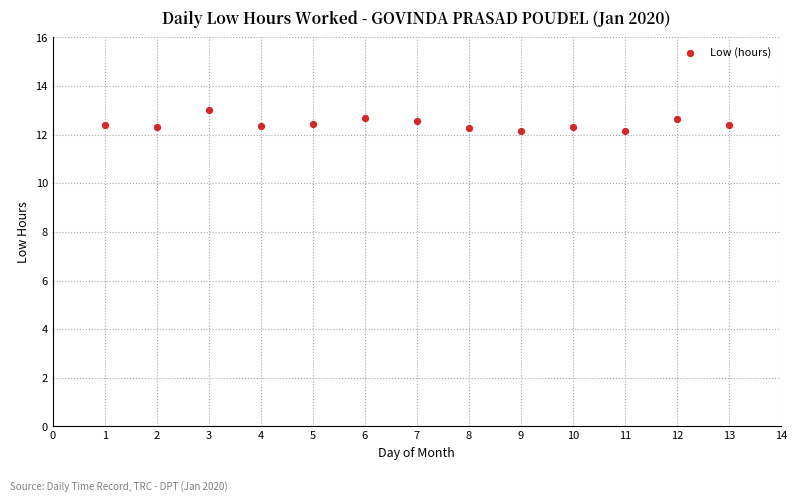

What is the range of X values (max minus min)?

12.0